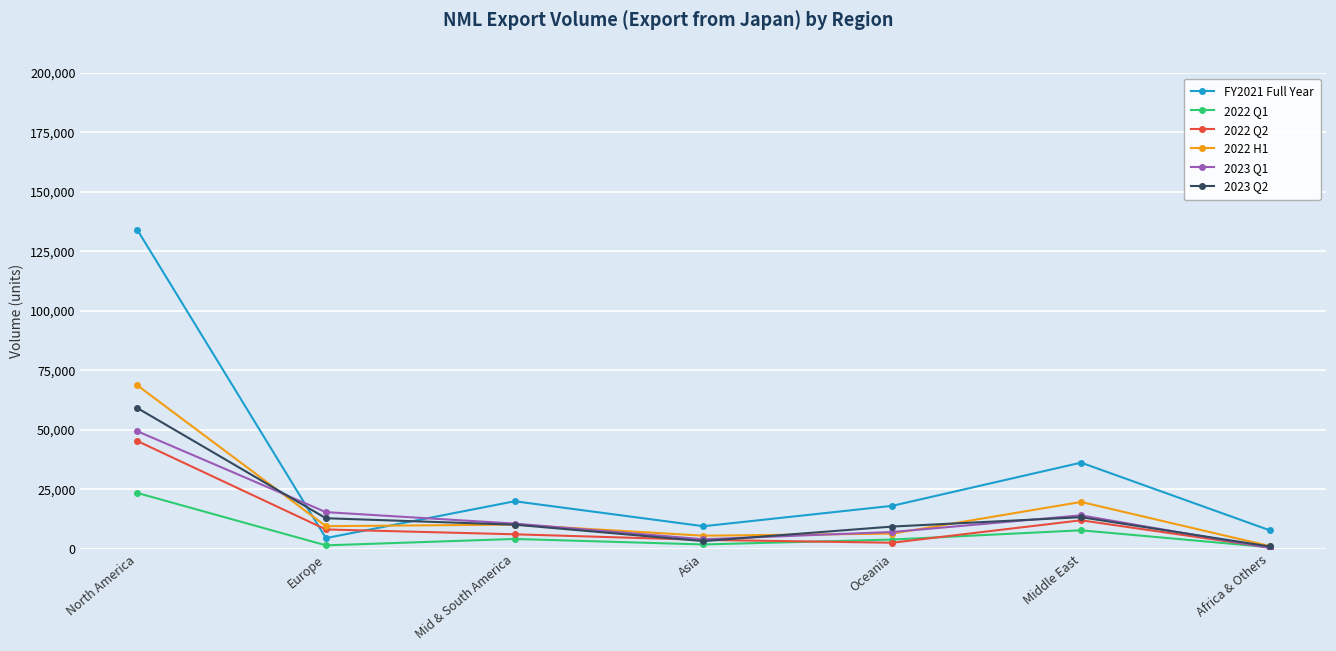

What are all the series names shown in the legend?

FY2021 Full Year, 2022 Q1, 2022 Q2, 2022 H1, 2023 Q1, 2023 Q2